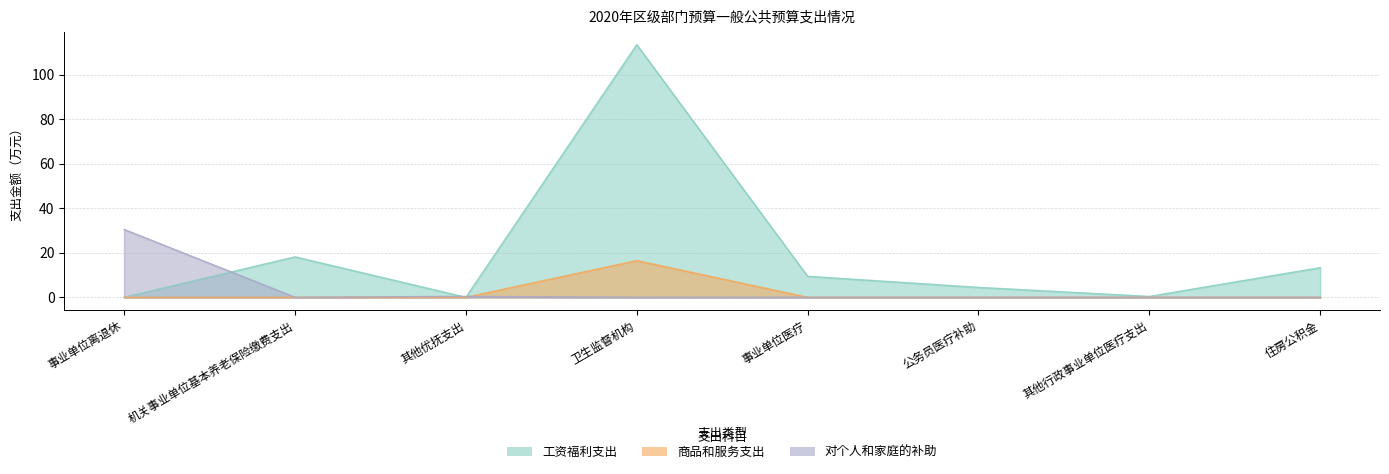

Between which two adjacent categories do 对个人和家庭的补助 and 商品和服务支出 first intersect?

其他优抚支出 and 卫生监督机构